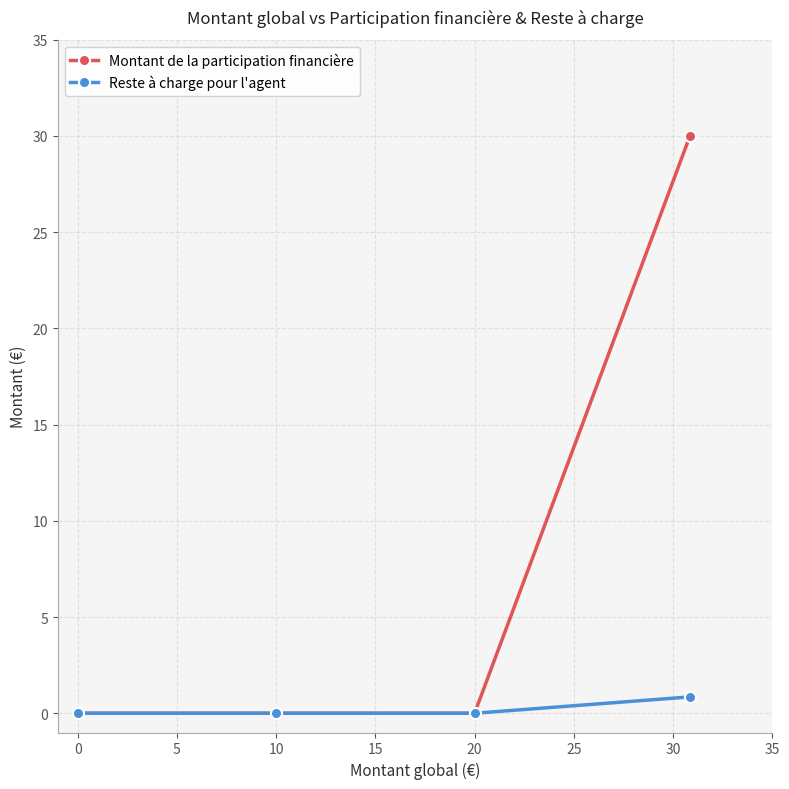

Rank the series by their average value, from highest to lowest.

Montant de la participation financière, Reste à charge pour l'agent